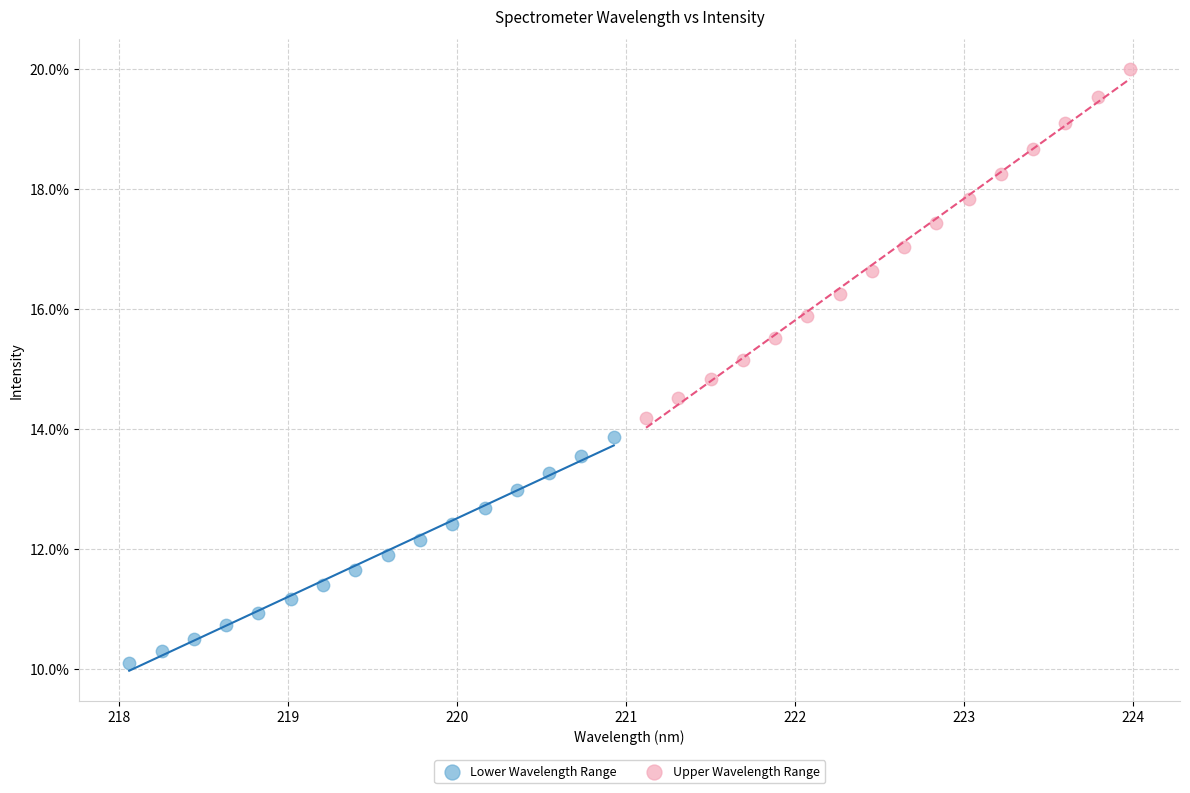

What are all the series names shown in the legend?

Lower Wavelength Range, Upper Wavelength Range